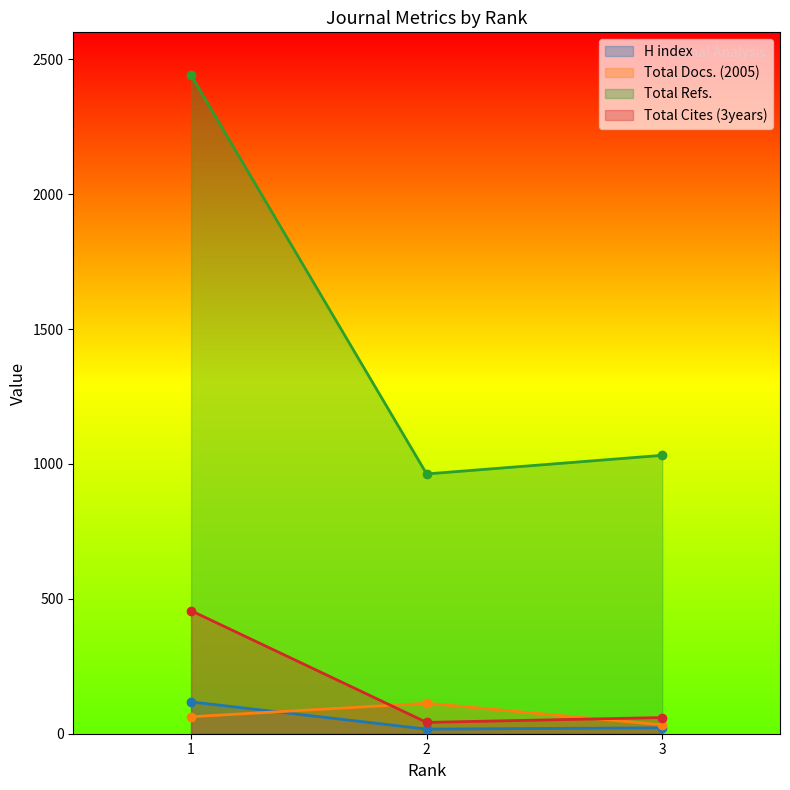

At which category is the sum across all series the highest?

1